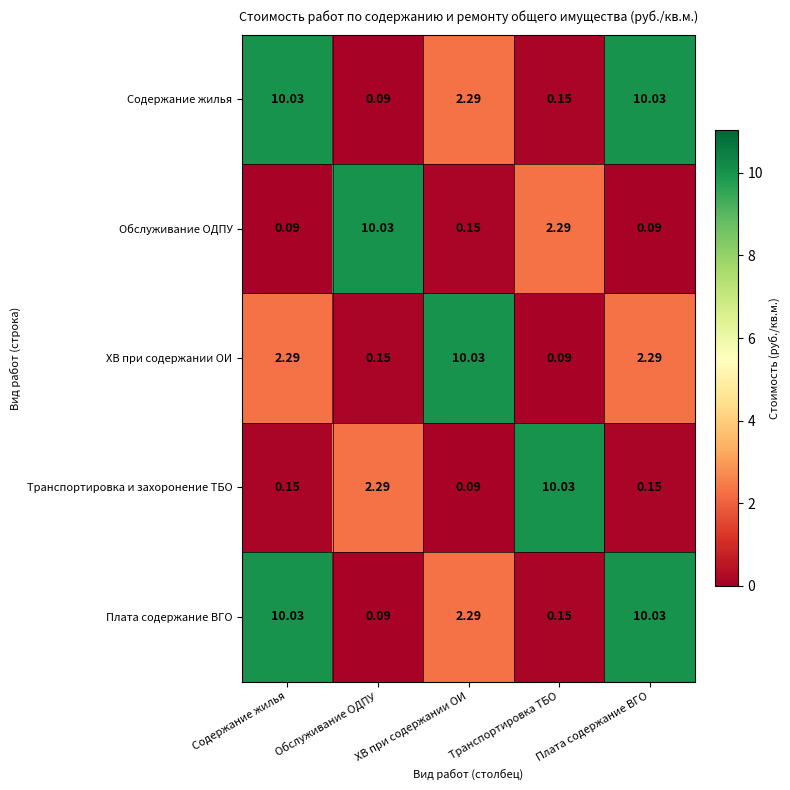

What is the greatest value displayed?

10.0